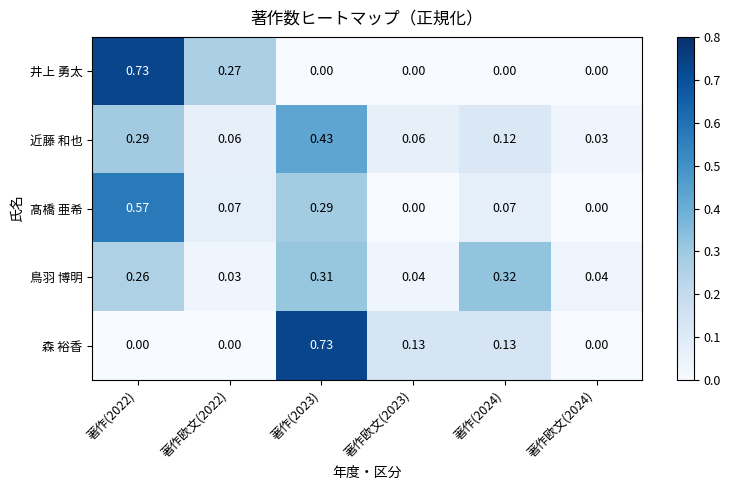

Between 著作(2022) and 著作(2024), which series saw the biggest shift?

井上 勇太